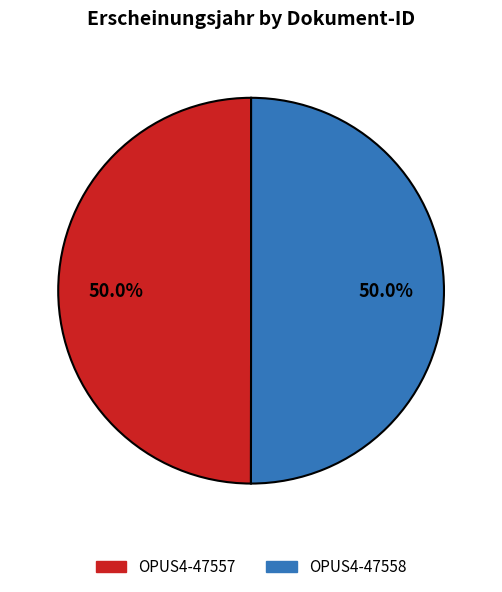

What is the ratio of the value at OPUS4-47557 to the value at OPUS4-47558?

1.0